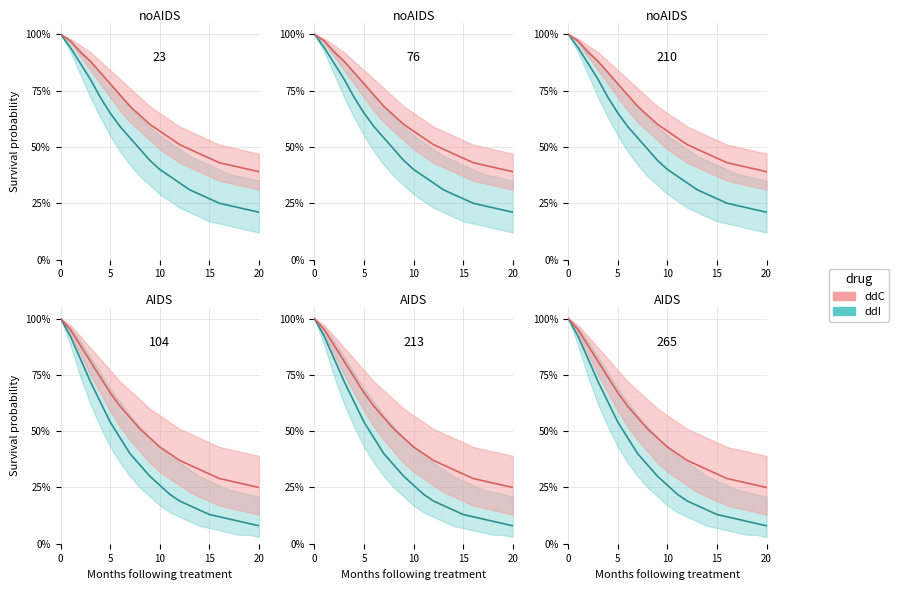

True or false: ddI and ddC cross at least once.

False